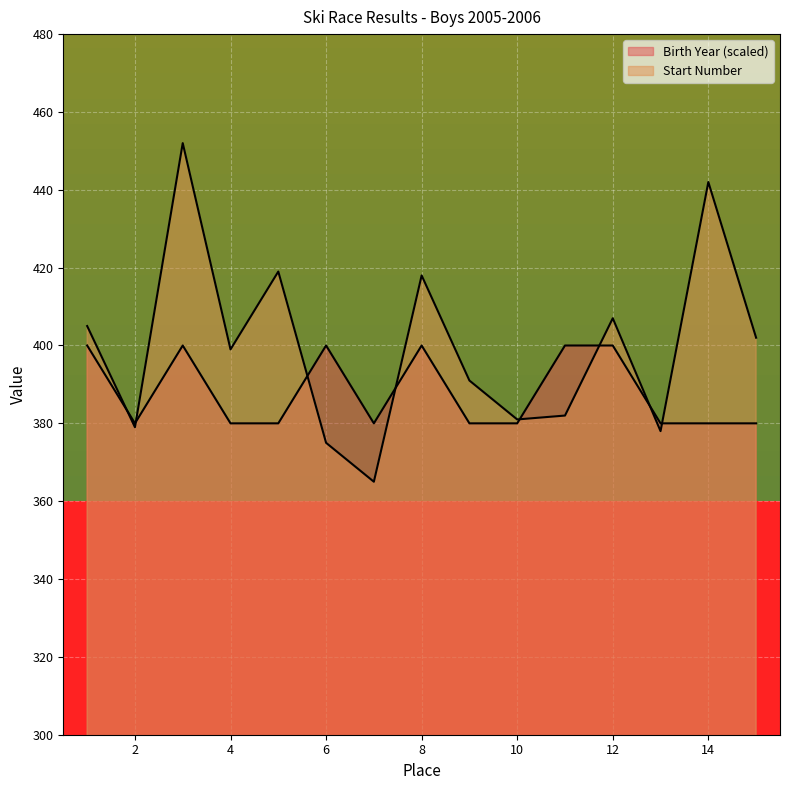

True or false: Start Number and Birth Year cross at least once.

True